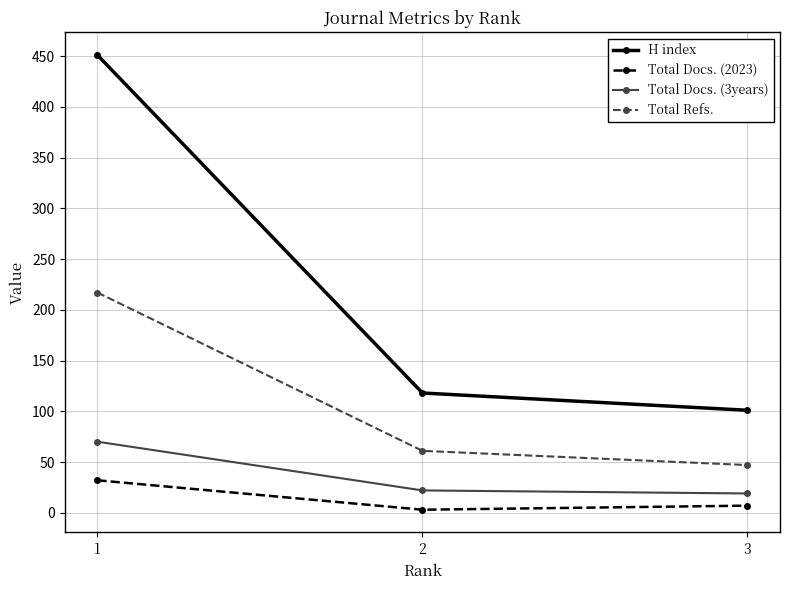

What is the highest value of the H index series?

451